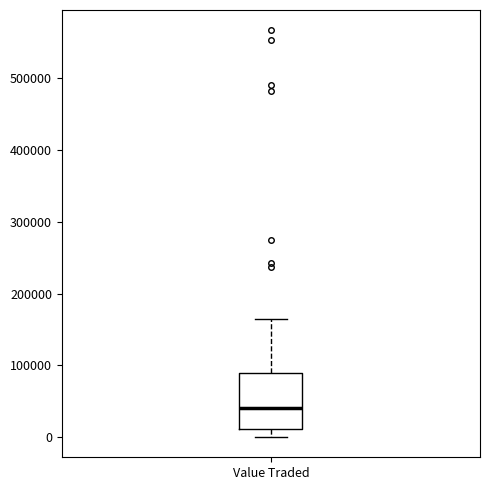

Transcribe this box plot: give where the median line is, the range the box spans, and where the two whiskers end, as read against the y-axis. The values are not printed on the chart, so give them approximately, as read against the axis.

median 40000, box 10000 to 90000, whiskers 0 to 160000